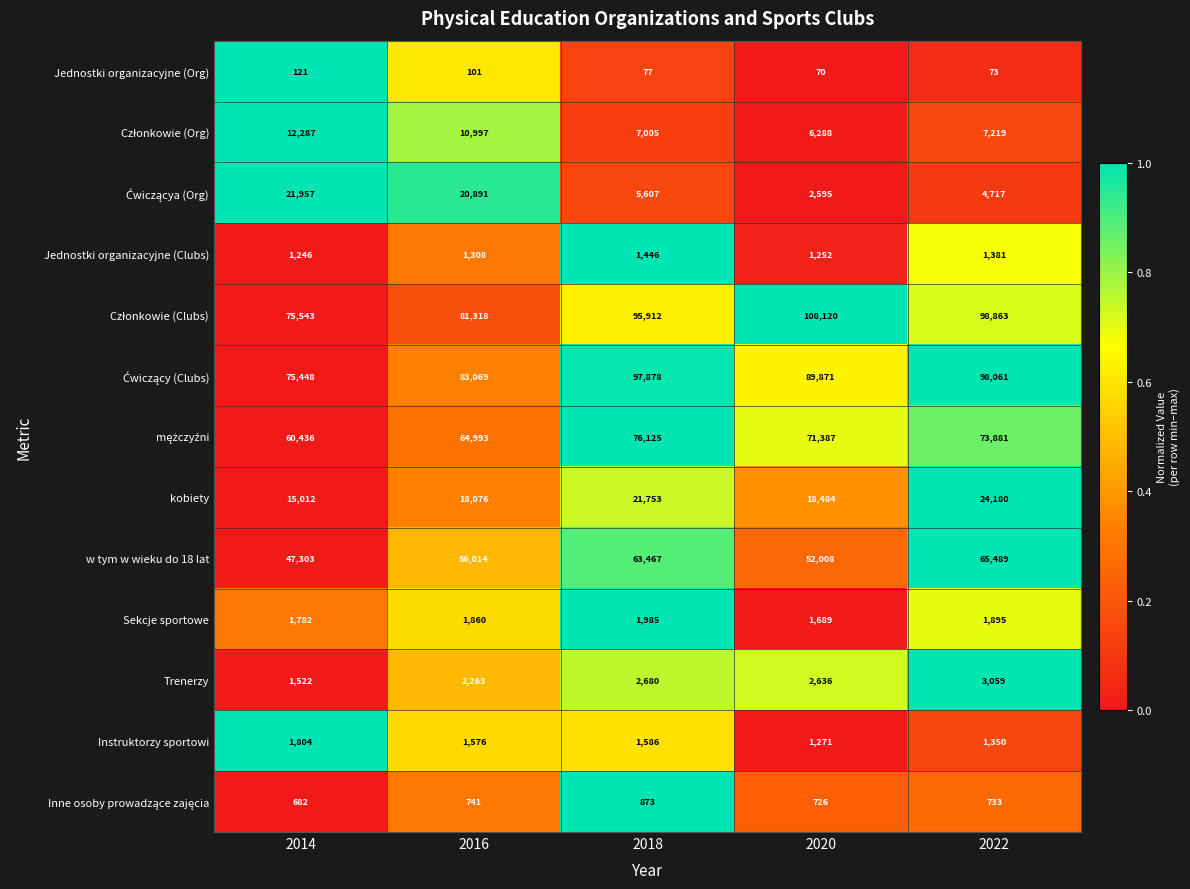

What is the lowest value of the Sekcje sportowe series?

1689